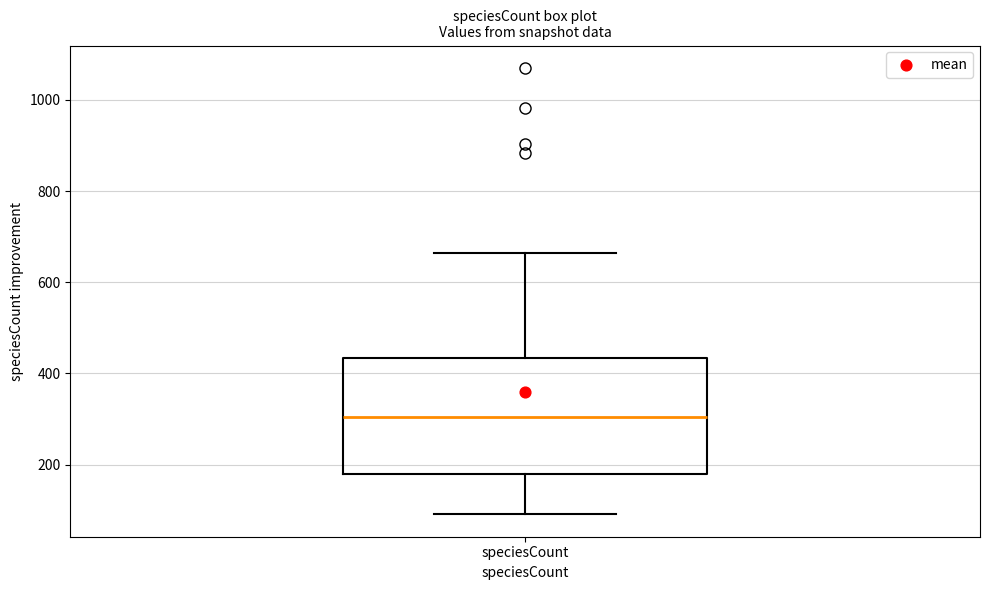

Where does the upper whisker of the box for speciesCount end on the y-axis? The values are not printed on the chart, so give them approximately, as read against the axis.

660